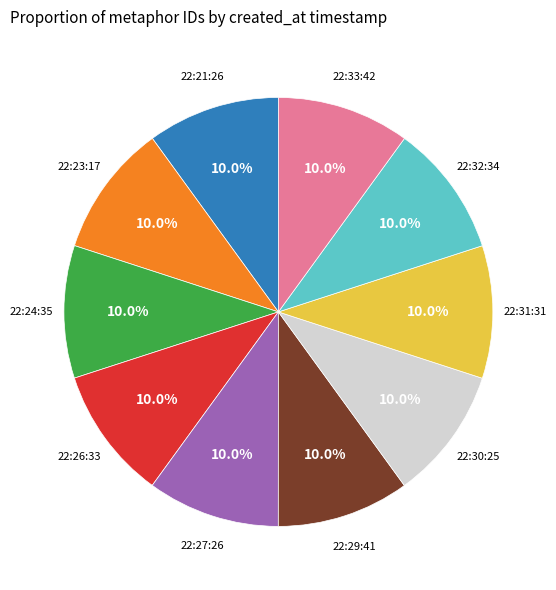

How many slices are in this pie chart?

10